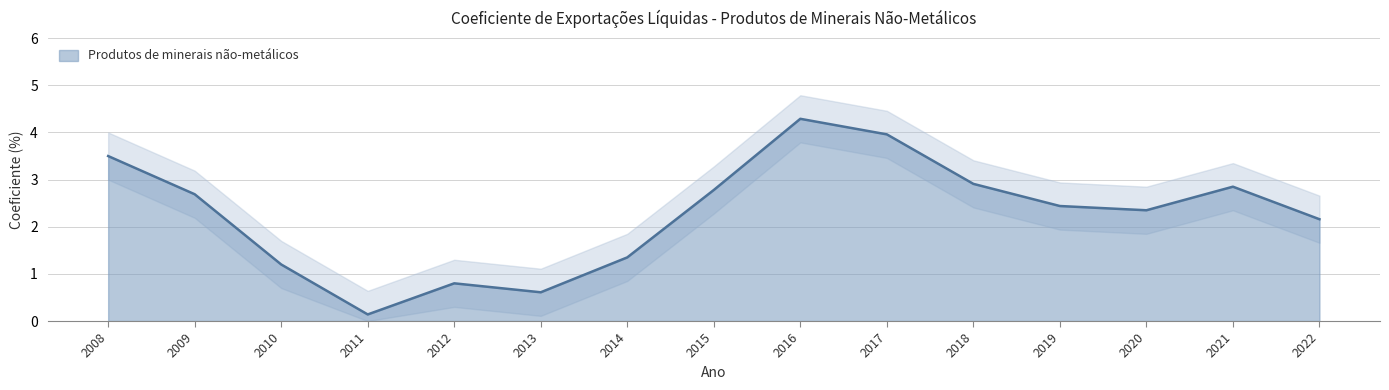

Which has a higher value, 2012 or 2009?

2009